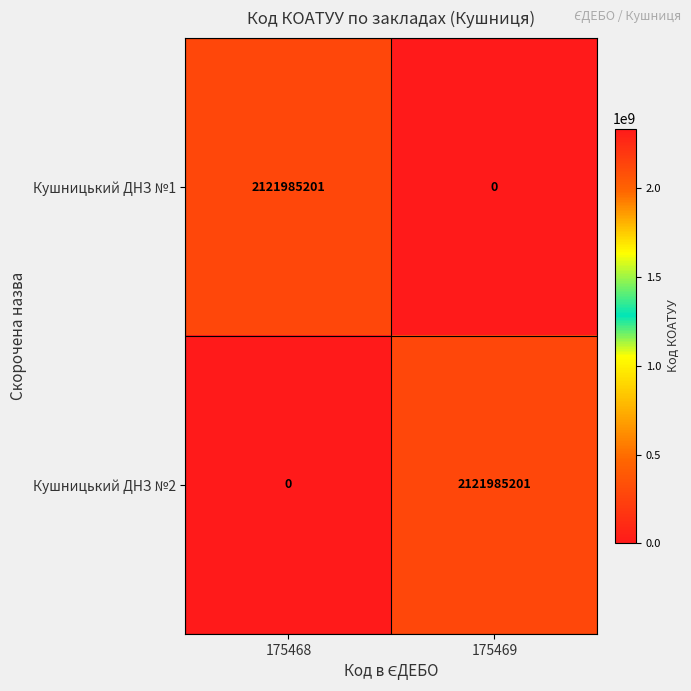

What is the sum of all Кушницький ДНЗ №2 values?

2121985201